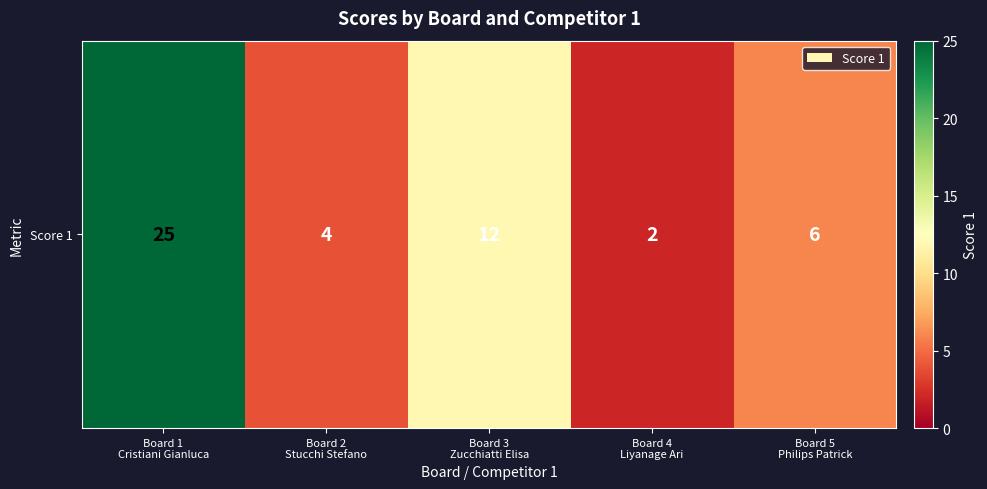

Rank the categories by value from highest to lowest.

Board 1
Cristiani Gianluca, Board 3
Zucchiatti Elisa, Board 5
Philips Patrick, Board 2
Stucchi Stefano, Board 4
Liyanage Ari